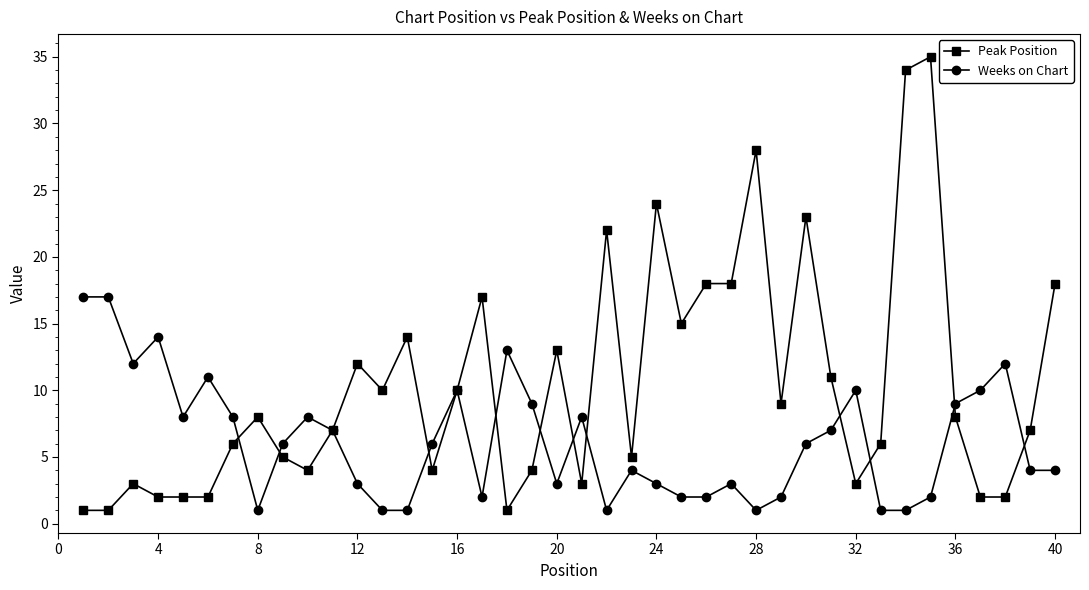

What is the maximum value shown in the chart?

35